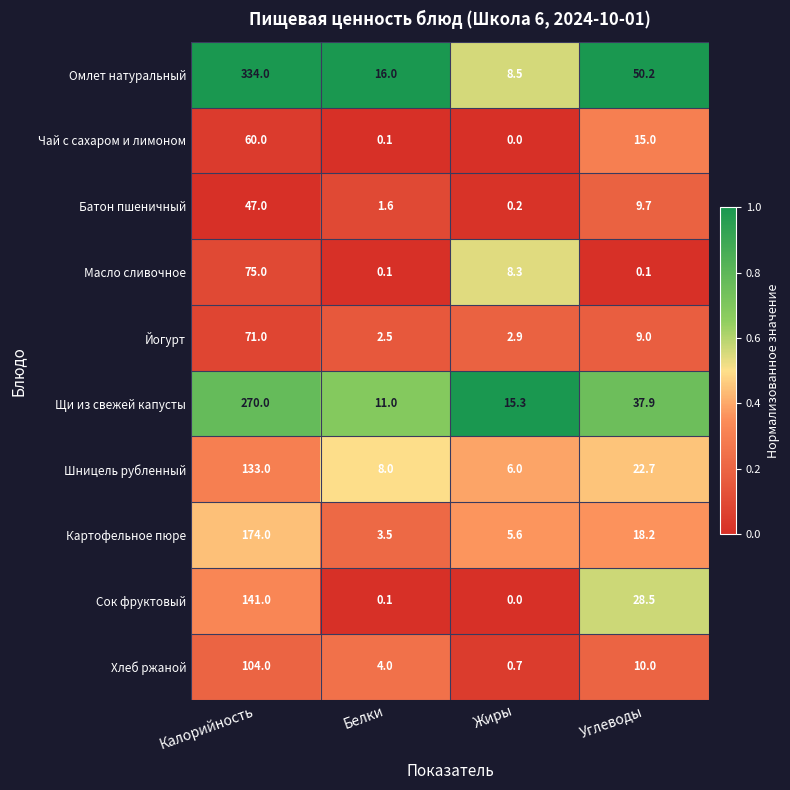

True or false: Чай с сахаром и лимоном has a value of 0.1 at Белки.

True